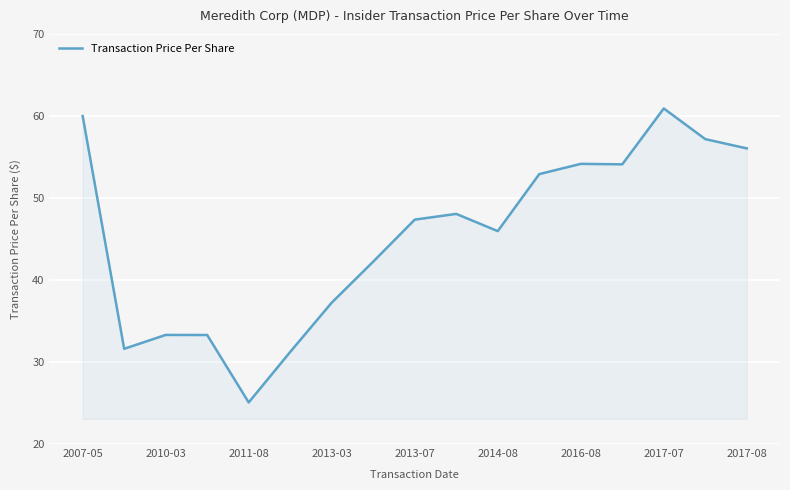

What is the smallest value displayed?

25.1